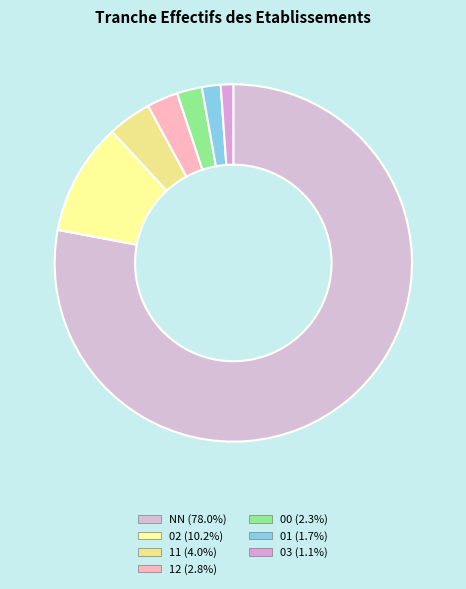

How many segments does this pie chart have?

7